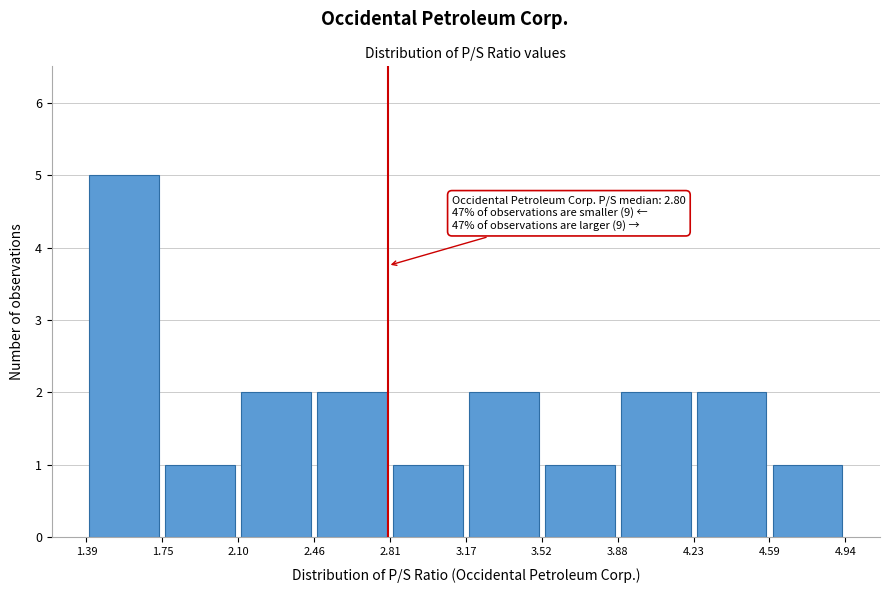

Which range on the x-axis has the tallest bar?

1.39 to 1.75